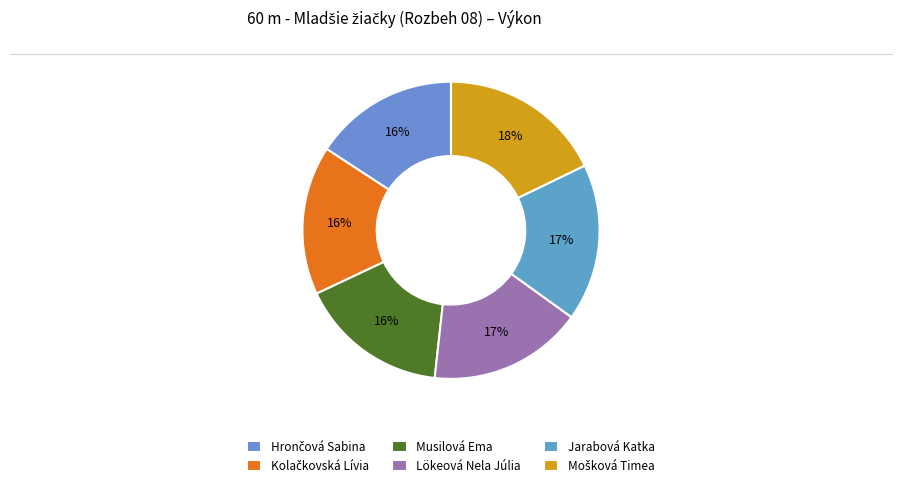

Which category has the smallest portion of the pie?

Hrončová Sabina